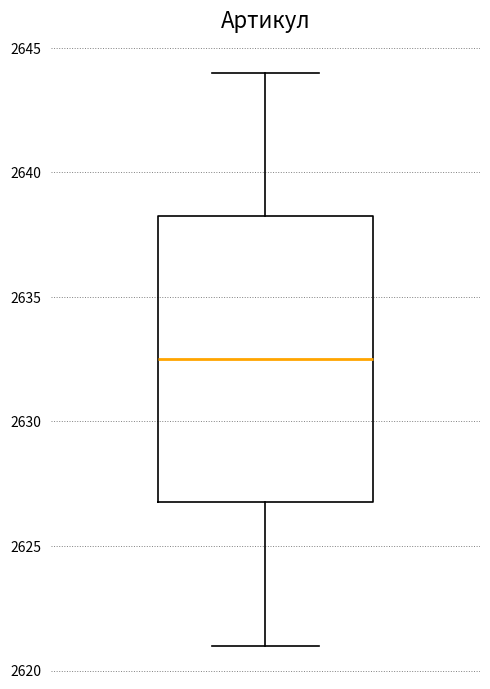

Where is the lower edge of the box on the y-axis? The values are not printed on the chart, so give them approximately, as read against the axis.

2627.0